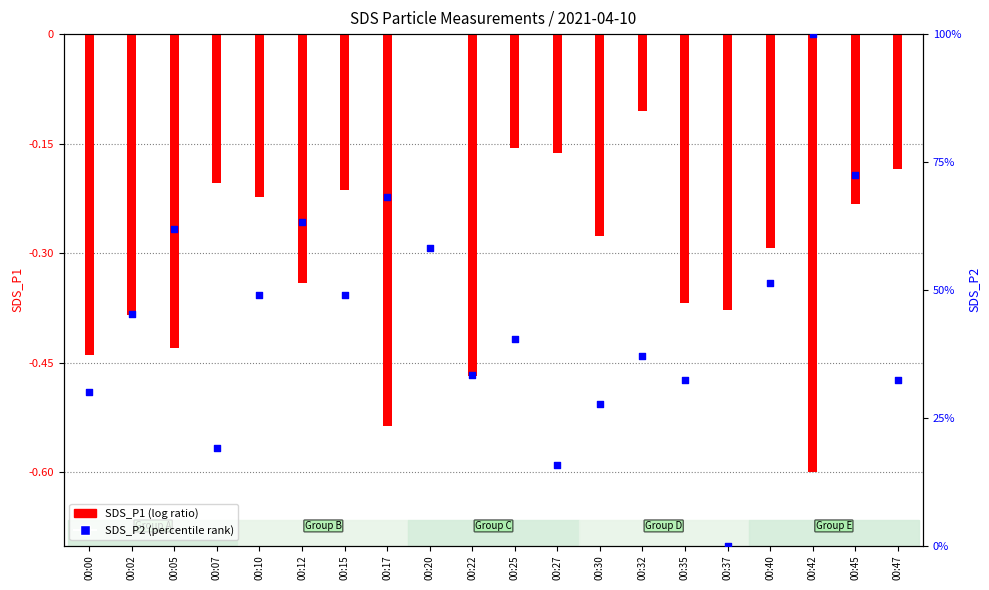

Which series has the largest Y range (max minus min)?

SDS_P2 (percentile rank)